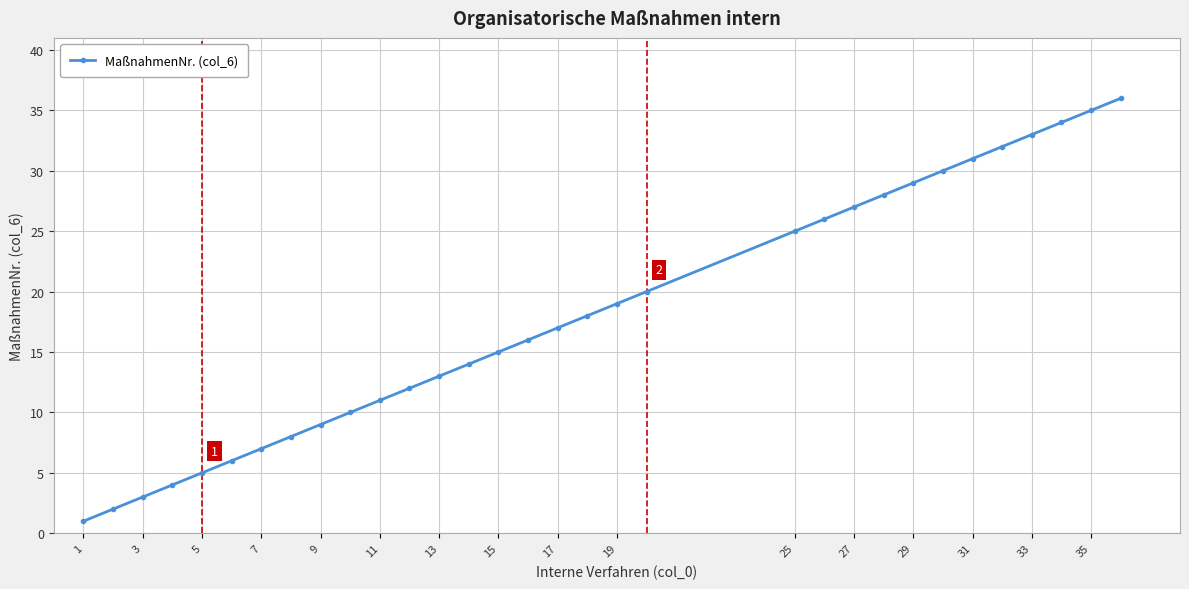

True or false: there are more than 2 points higher than both neighbors.

False